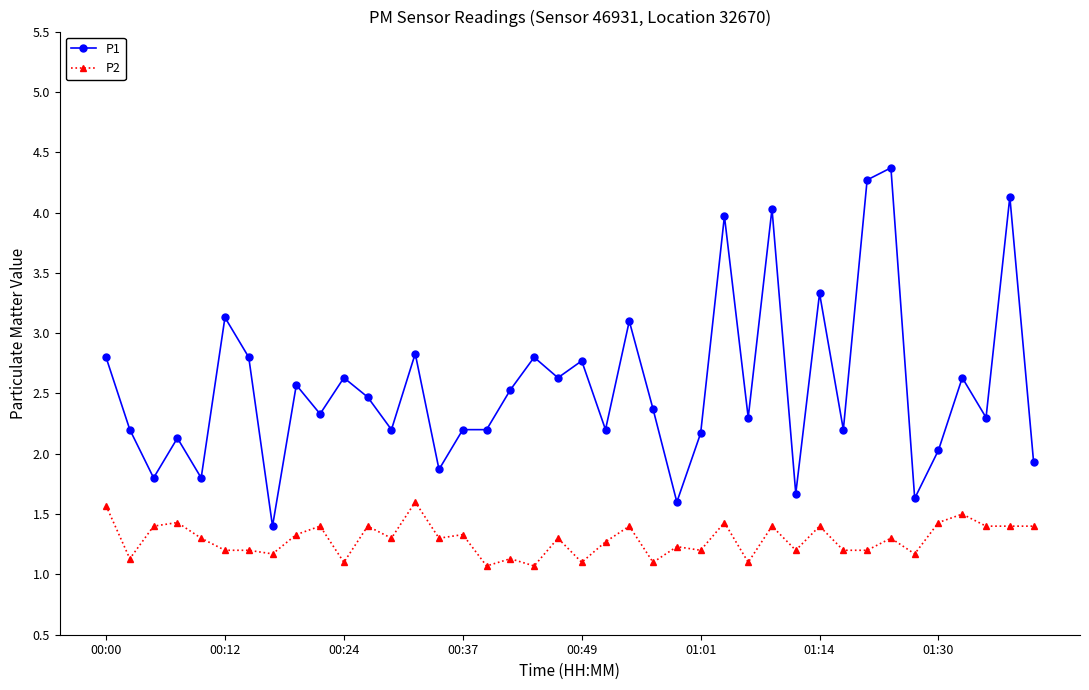

What is the difference between the second highest and minimum values in the P1 series?

2.9